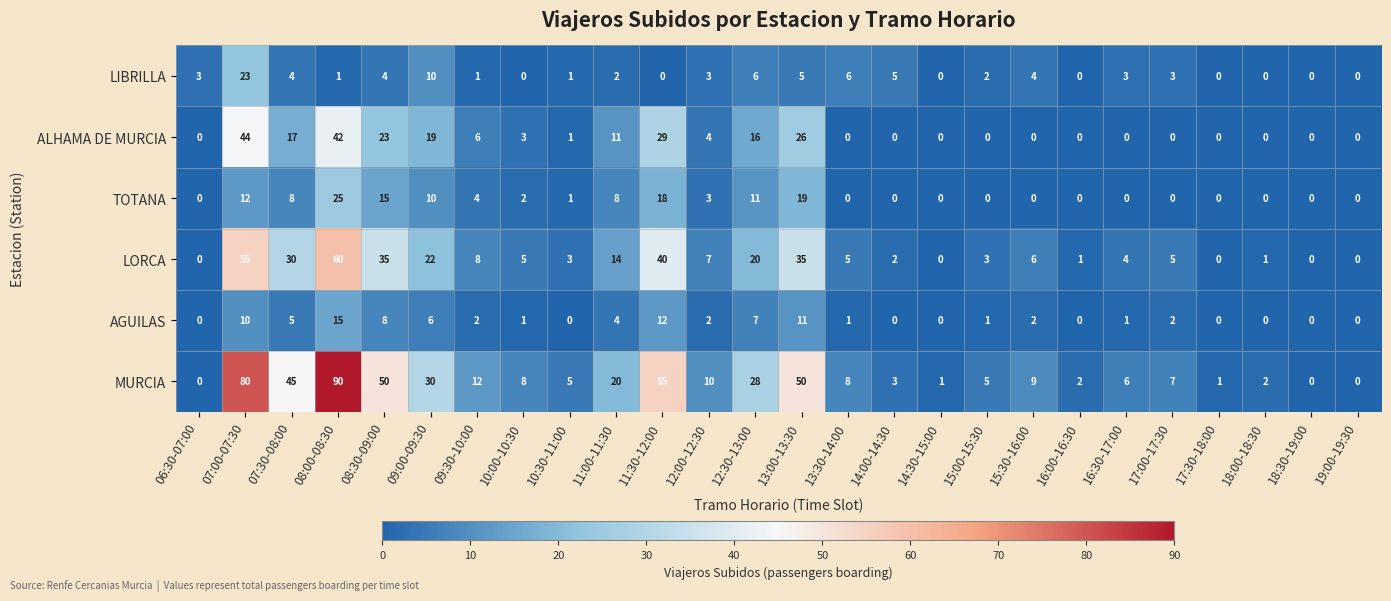

Is it true that LIBRILLA equals 0 at 09:30-10:00?

False